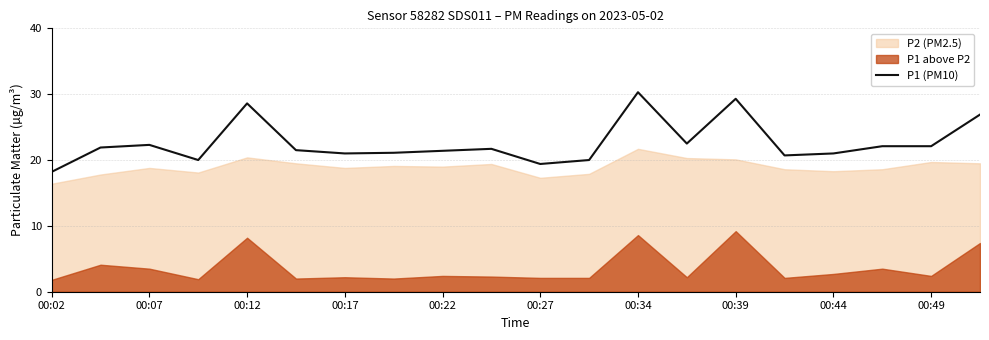

Is it true that P1 (PM10) equals 9.1 at 00:44?

False